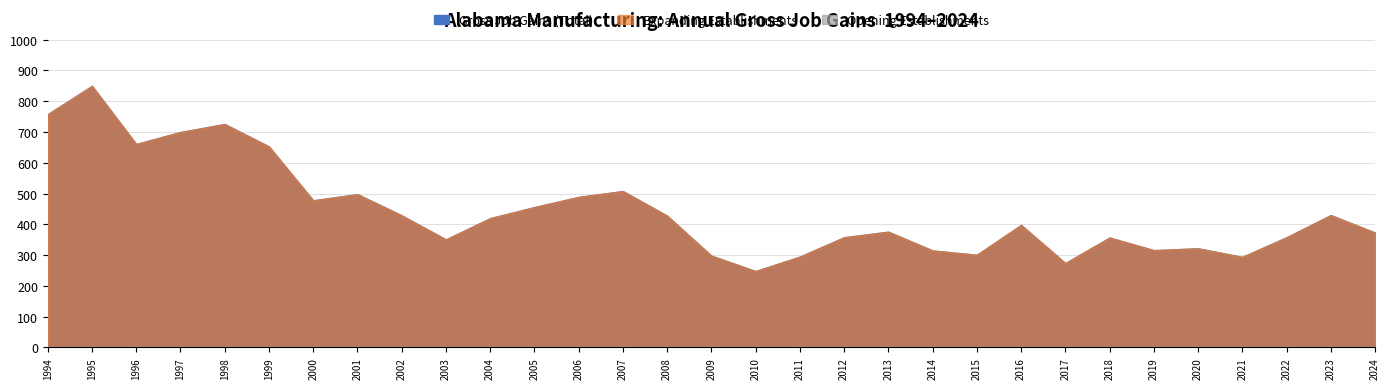

Is the value of Expanding Establishments at 2010 greater than the value of Gross Job Gains (Total) at 2015?

No